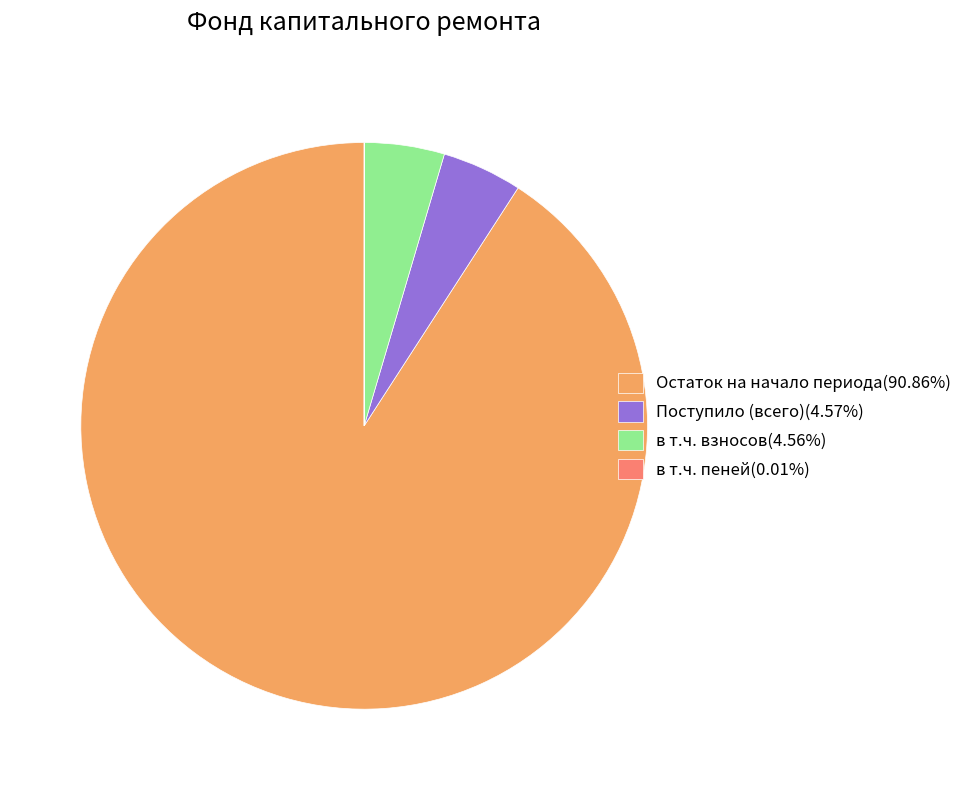

What is the ratio of the value at Поступило (всего) to the value at Остаток на начало периода?

0.1